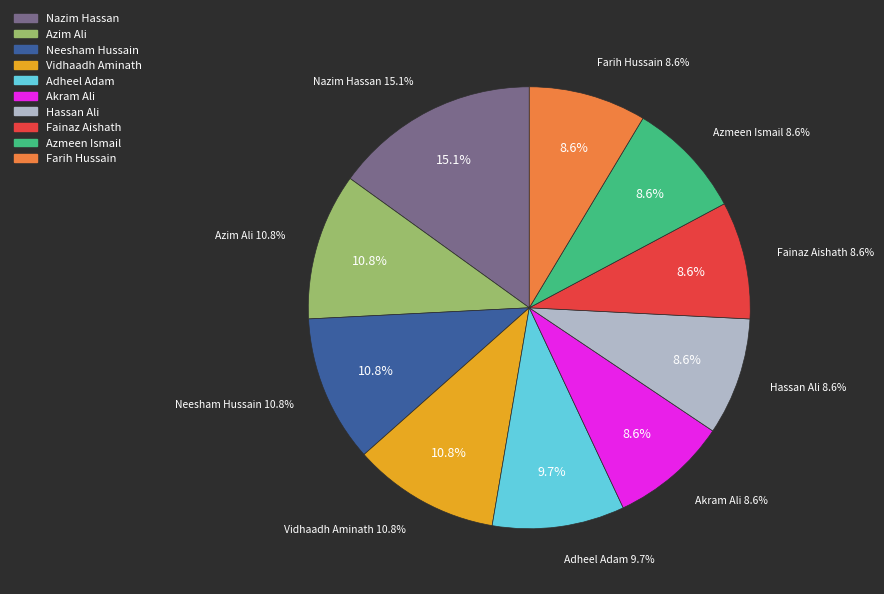

Combined, what portion of the pie is Nazim Hassan and Farih Hussain?

23.7%